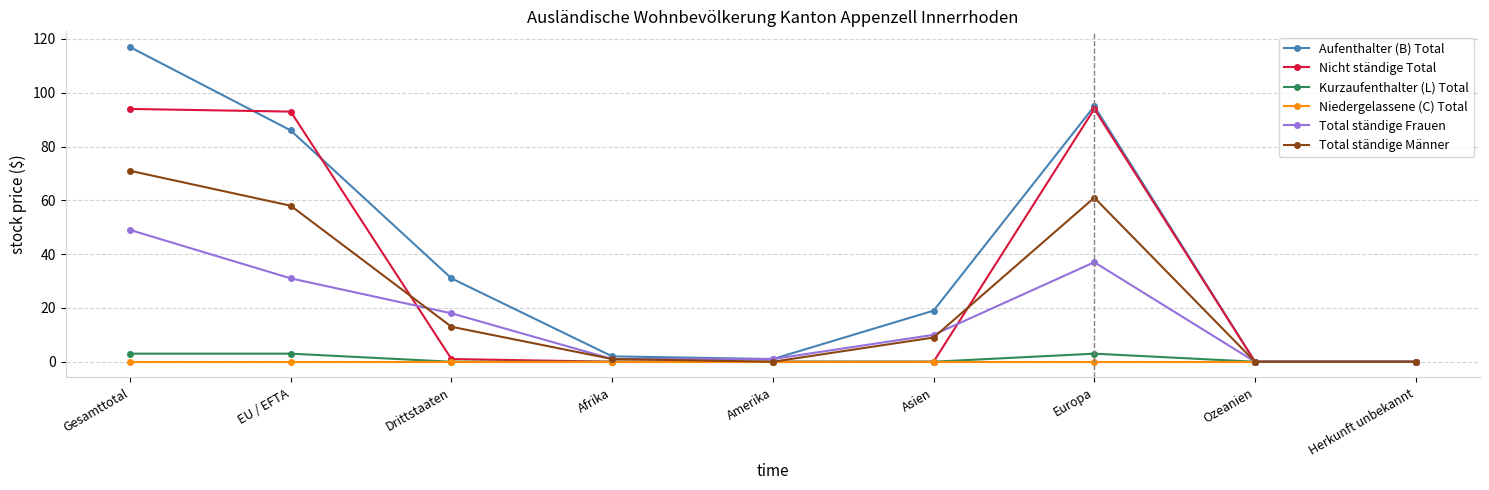

Does the chart have visible grid lines?

Yes